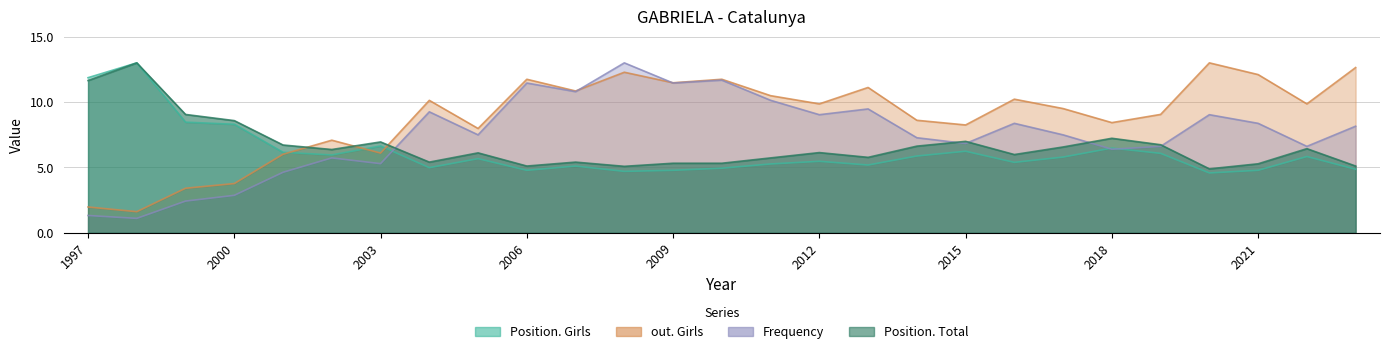

At which category does Frequency reach its first local peak?

2002